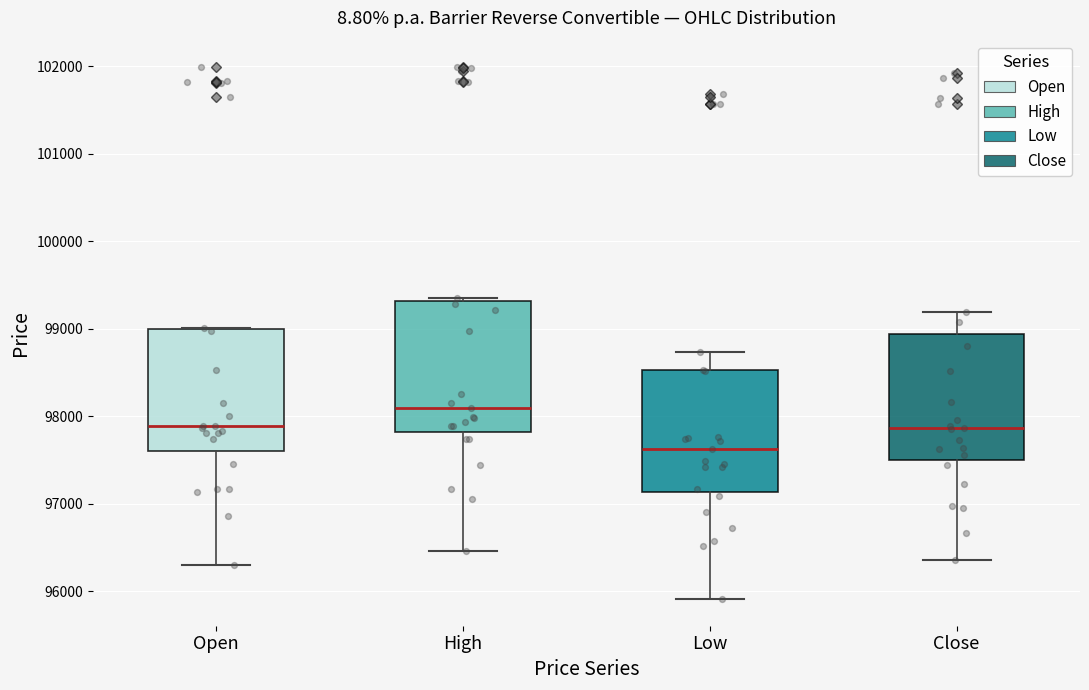

Which box has the lowest median line?

Low